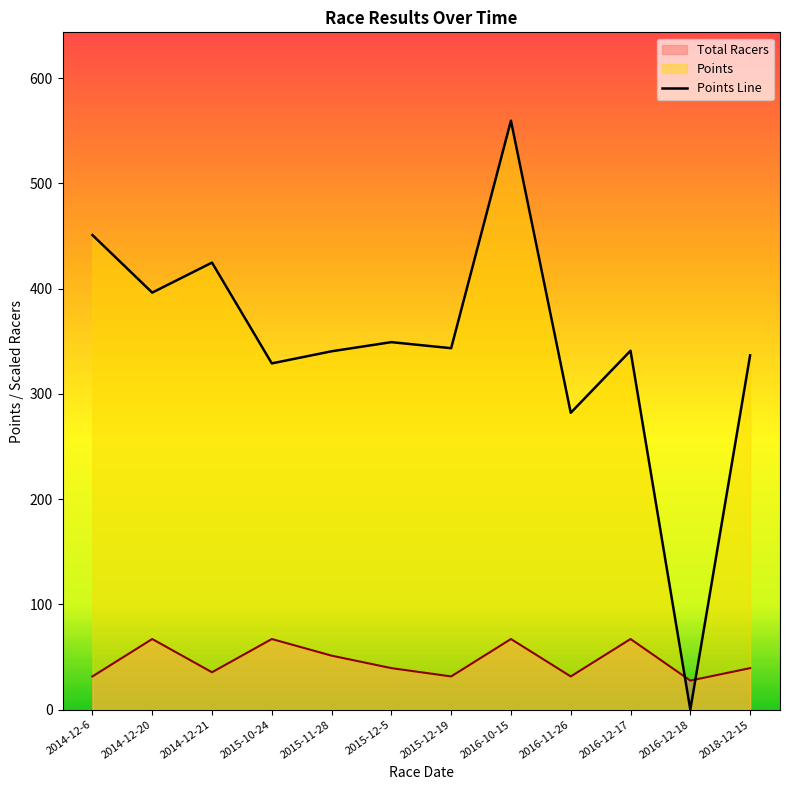

At which label does the data first exceed 343?

2014-12-6